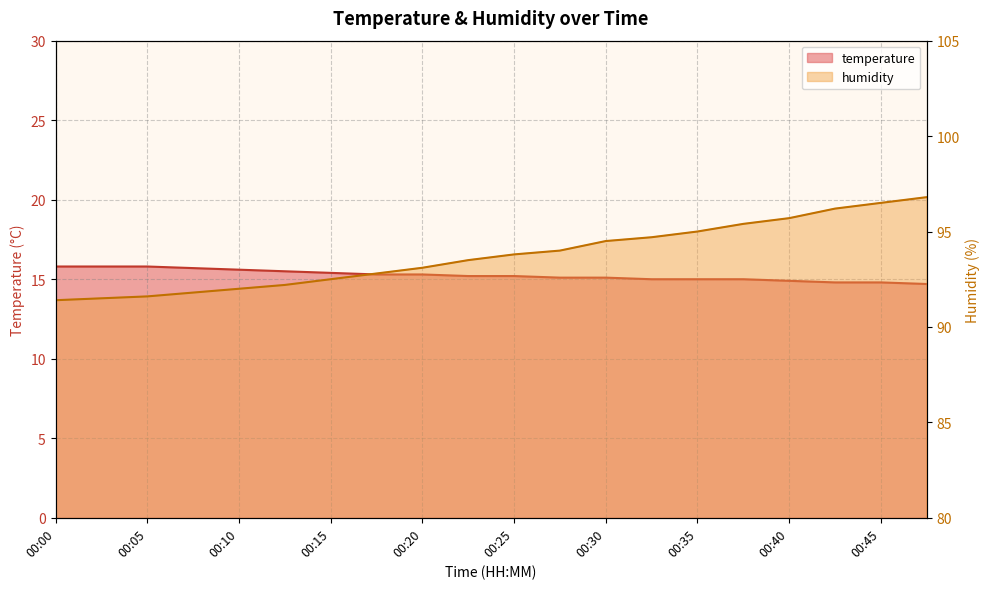

Which has a higher value, 00:38 or 00:40?

00:38